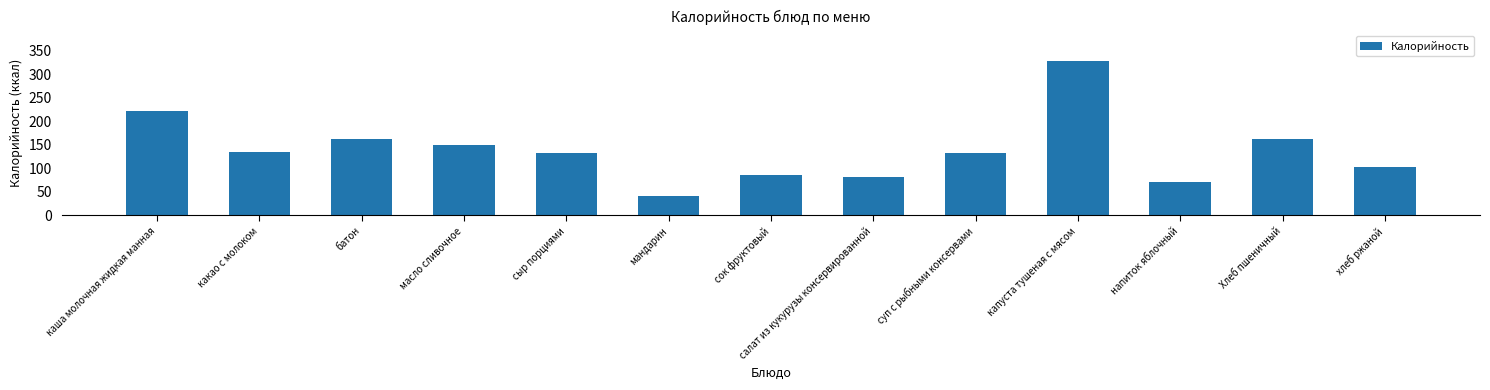

How many data points does each series have?

13